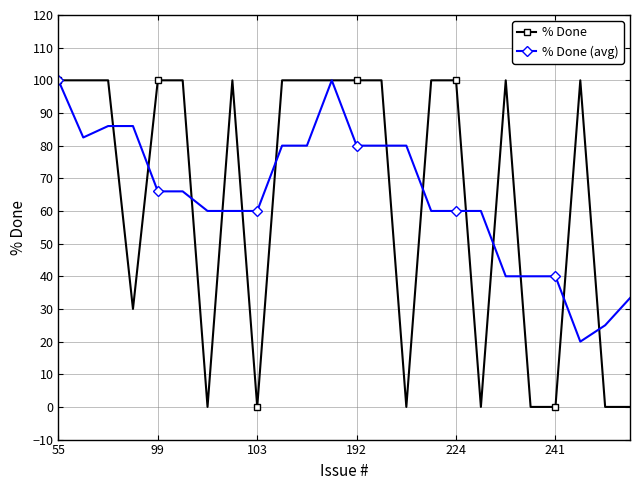

At how many categories does at least one series exceed 49?

20